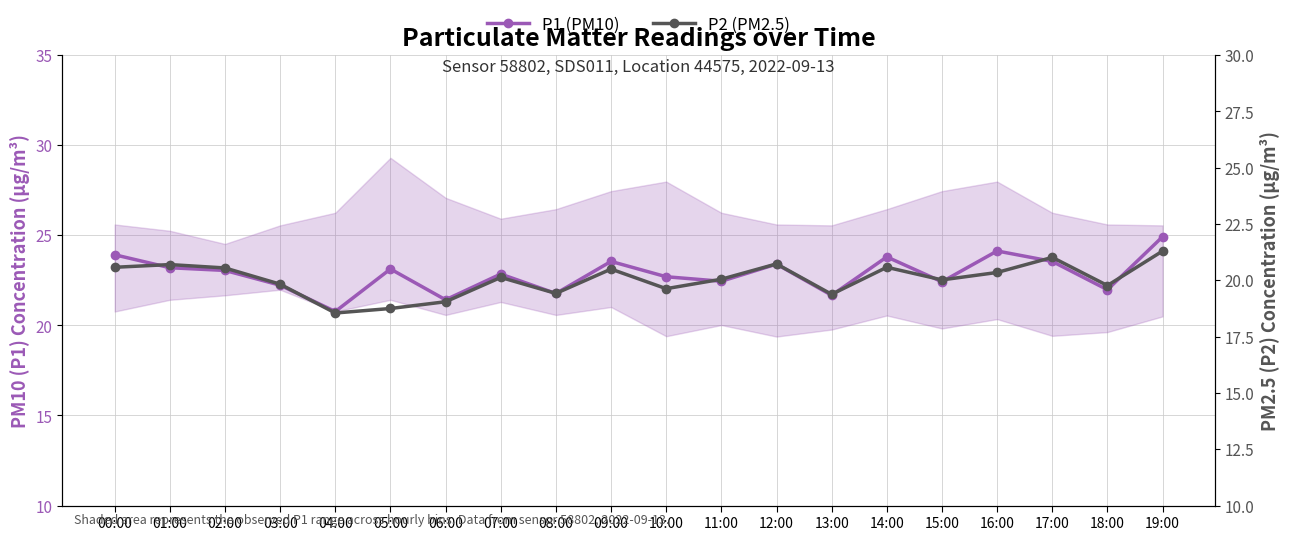

The value of P1 (PM10) at 17:00 is 8.6. True or false?

False